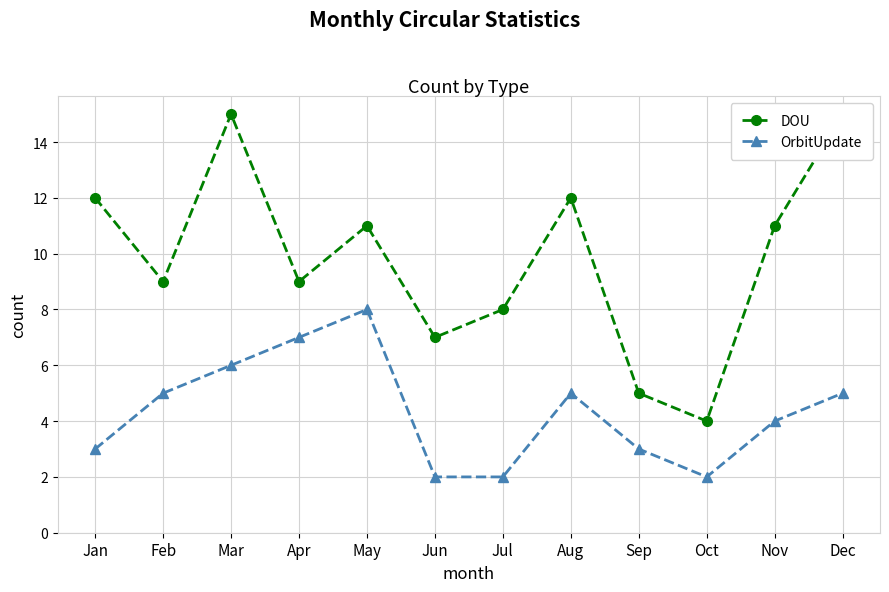

In OrbitUpdate, how many points are higher than both neighbors (excluding endpoints)?

2